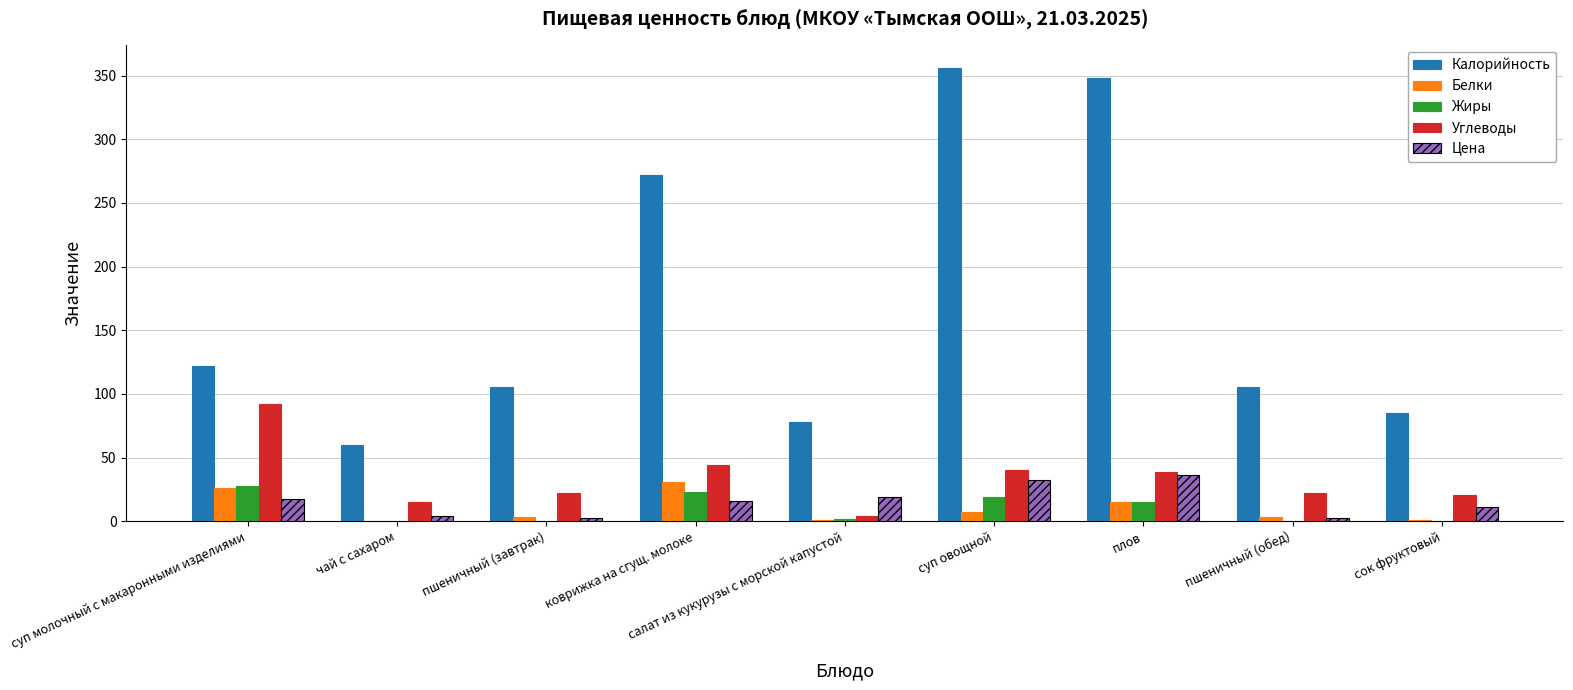

How many groups of bars are there?

9